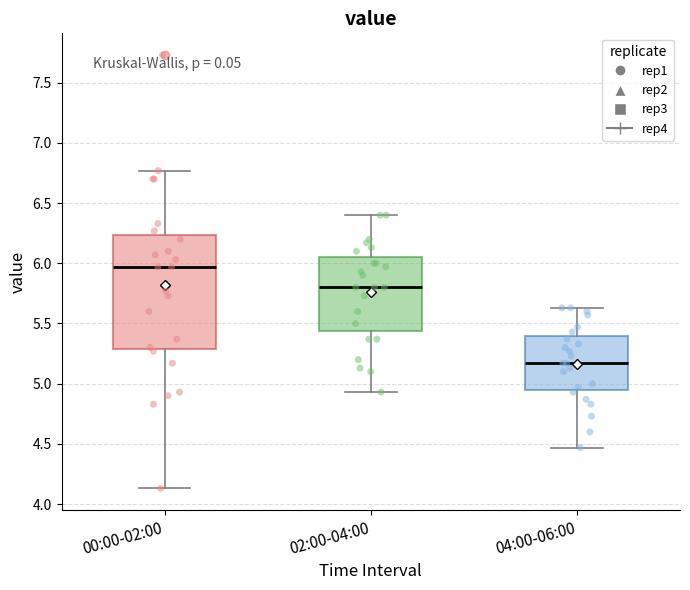

Where is the lower edge of the box for 00:00-02:00 on the y-axis? The values are not printed on the chart, so give them approximately, as read against the axis.

5.30